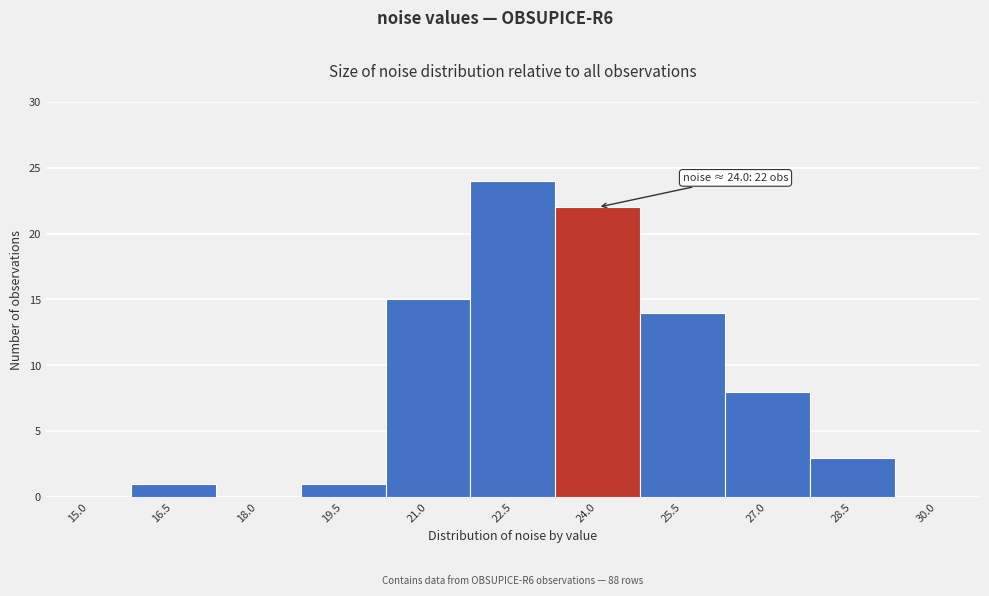

Reading left to right, list all the values displayed in this chart.

15.0=0	16.5=1	18.0=0	19.5=1	21.0=15	22.5=24	24.0=22	25.5=14	27.0=8	28.5=3	30.0=0